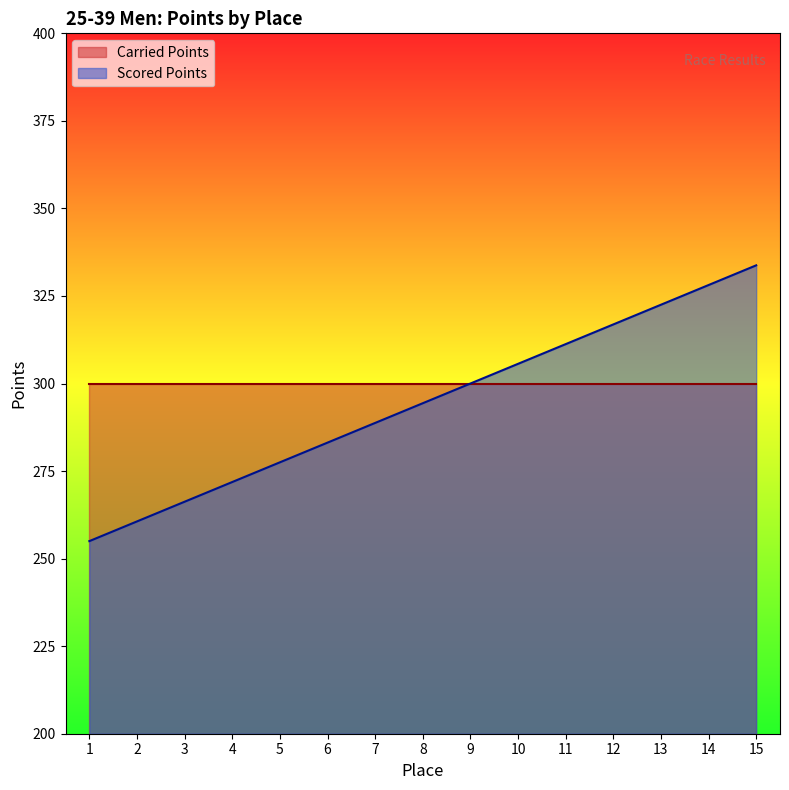

What is the difference between the maximum and minimum values?

78.8